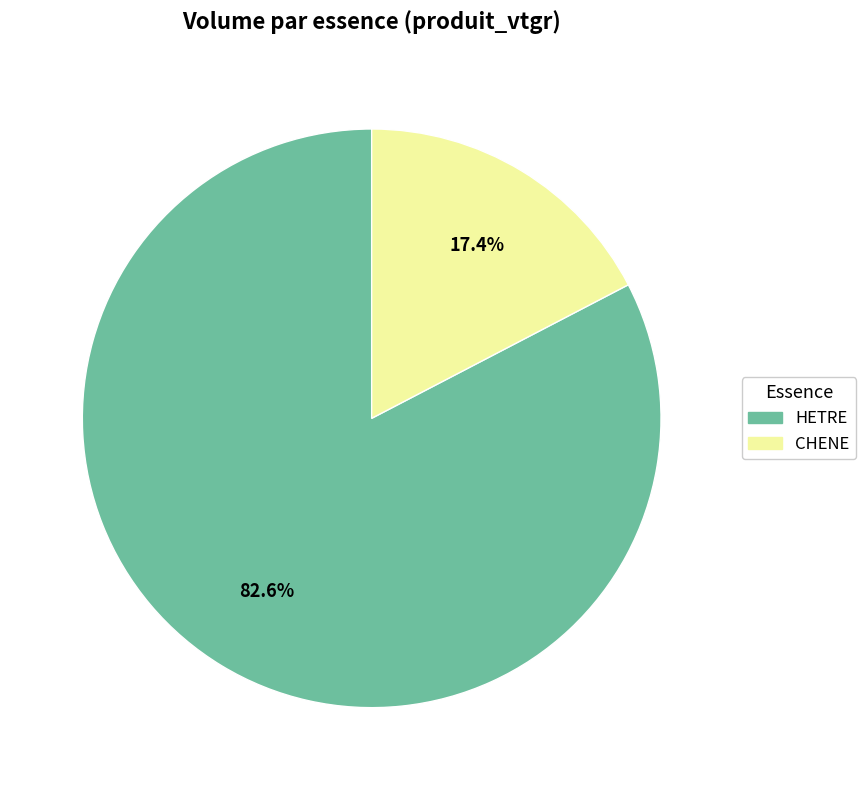

Is there any slice that represents more than half of the pie?

Yes